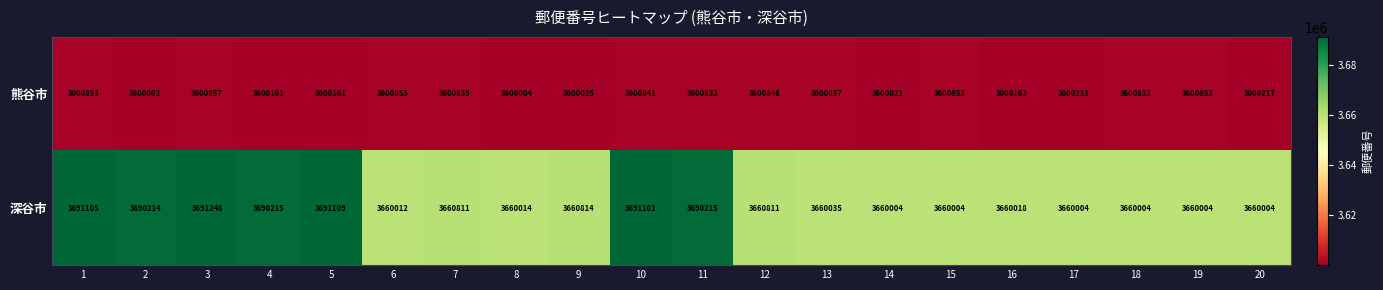

The 熊谷市 series shows 5145492 at 15. True or false?

False